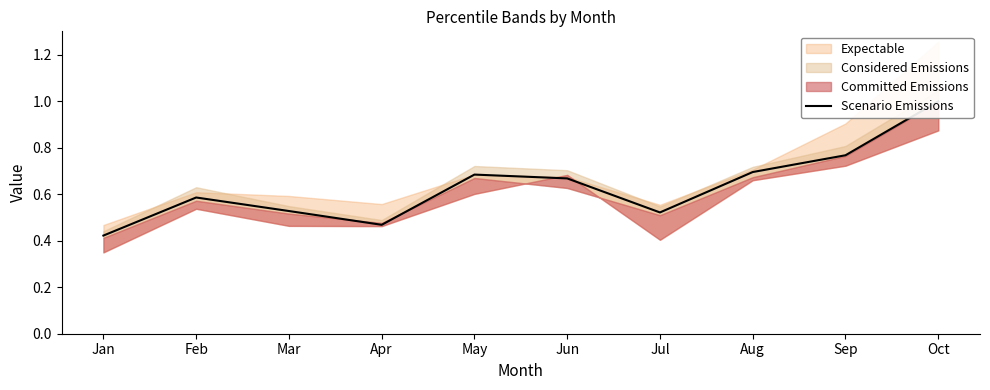

What is the difference between the maximum and minimum values?

0.6